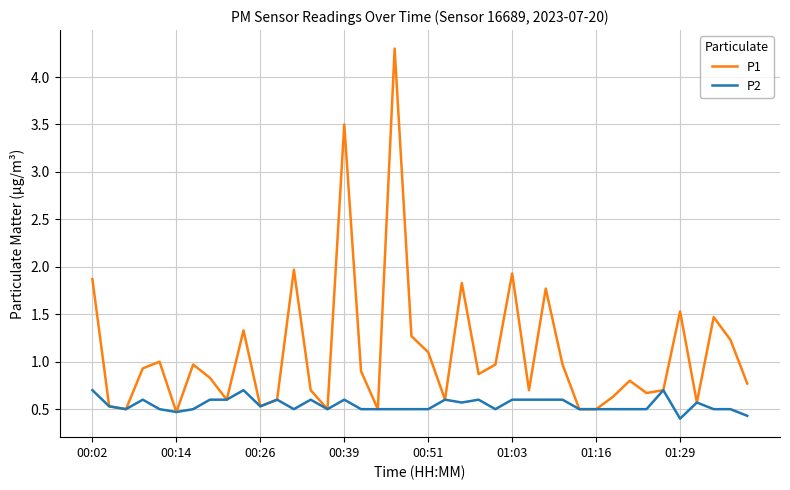

What is the sum of all P1 values?

43.9